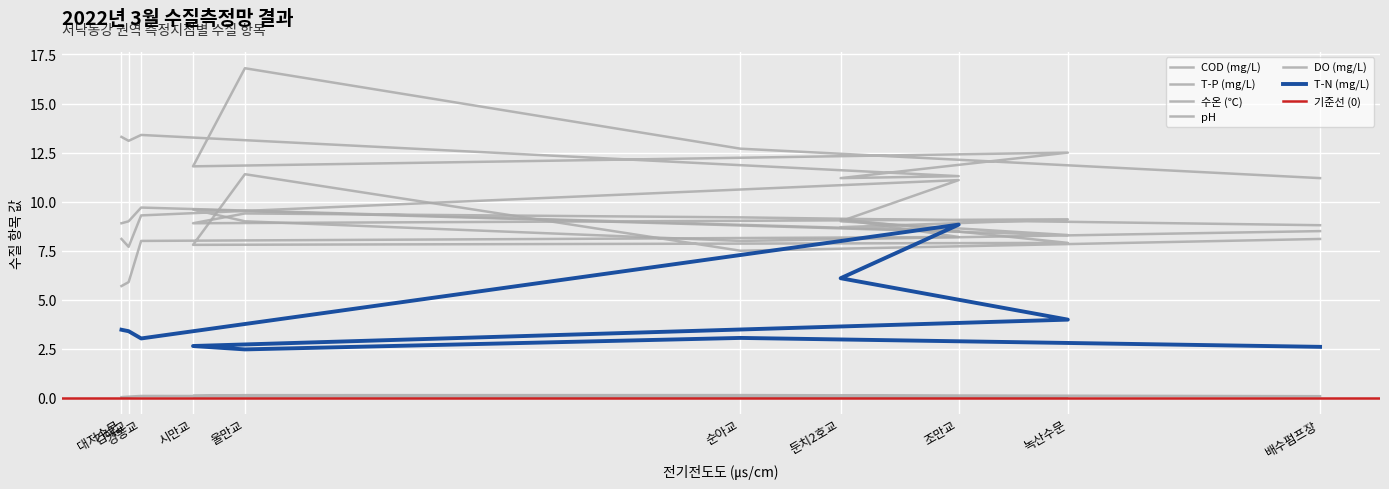

True or false: COD (mg/L) and T-P (mg/L) cross at least once.

False